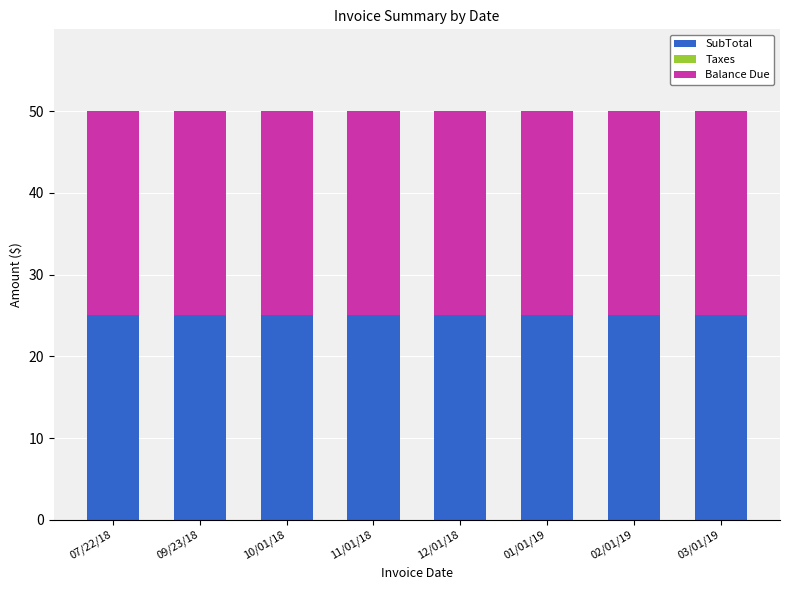

Between 12/01/18 and 10/01/18, which is larger?

12/01/18